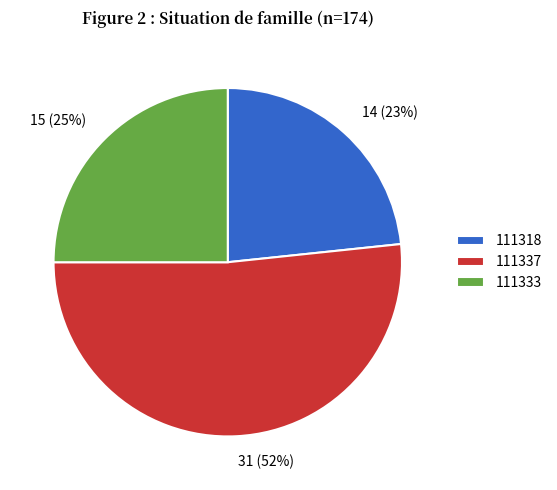

How many segments does this pie chart have?

3